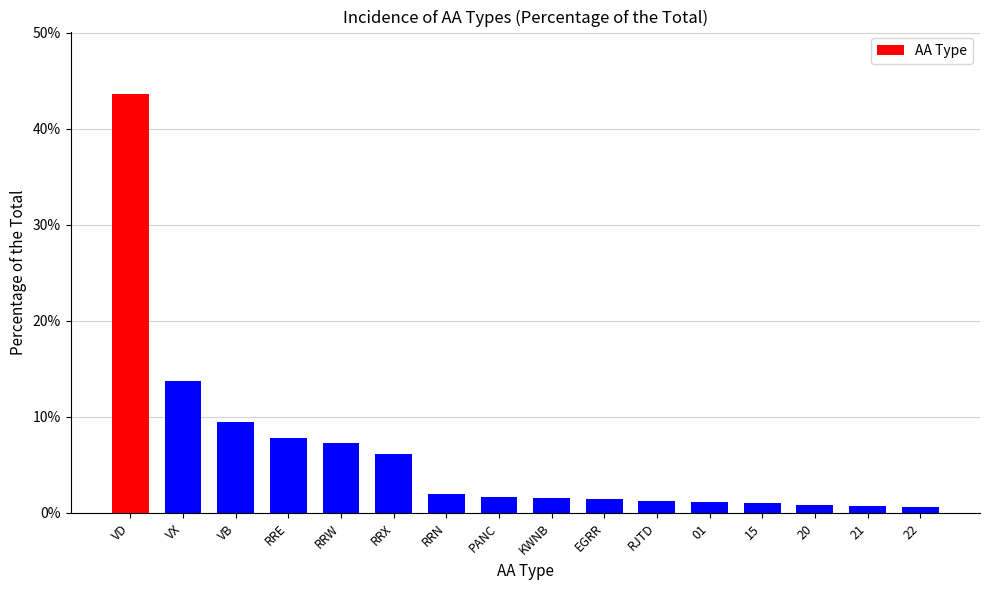

What is the difference between the values at 21 and KWNB?

0.8